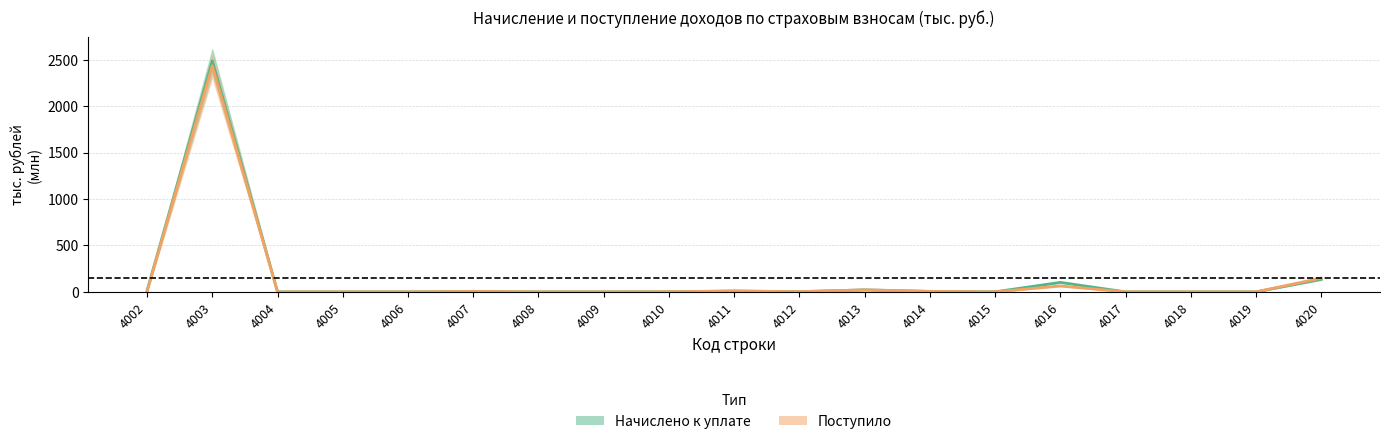

What is the total value across all series at 4003?

4923.2